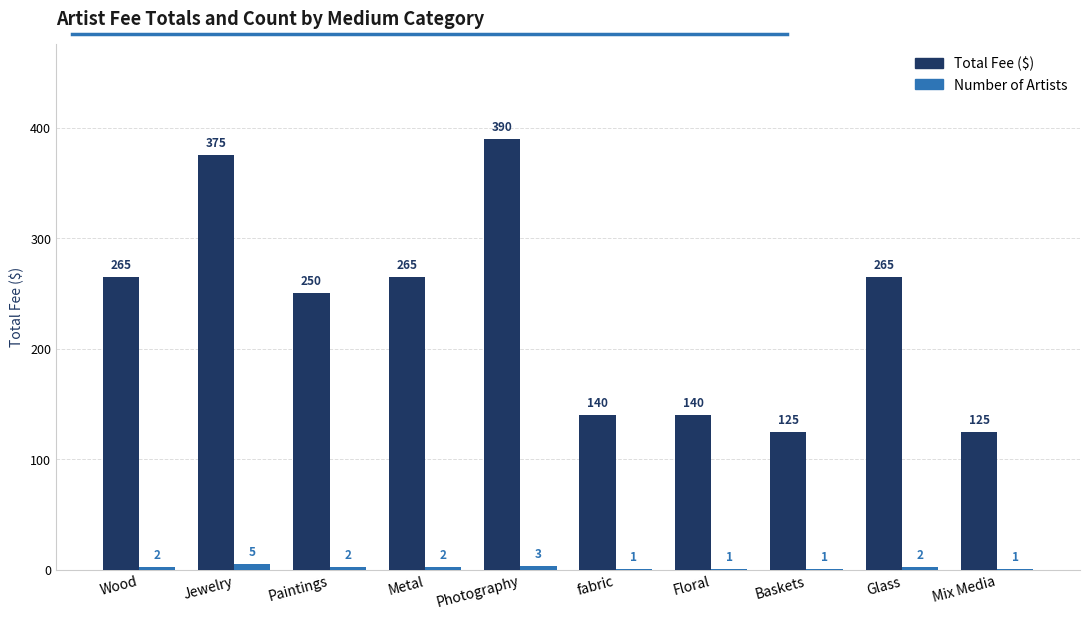

What is the spread (max minus min) of values at Wood?

263